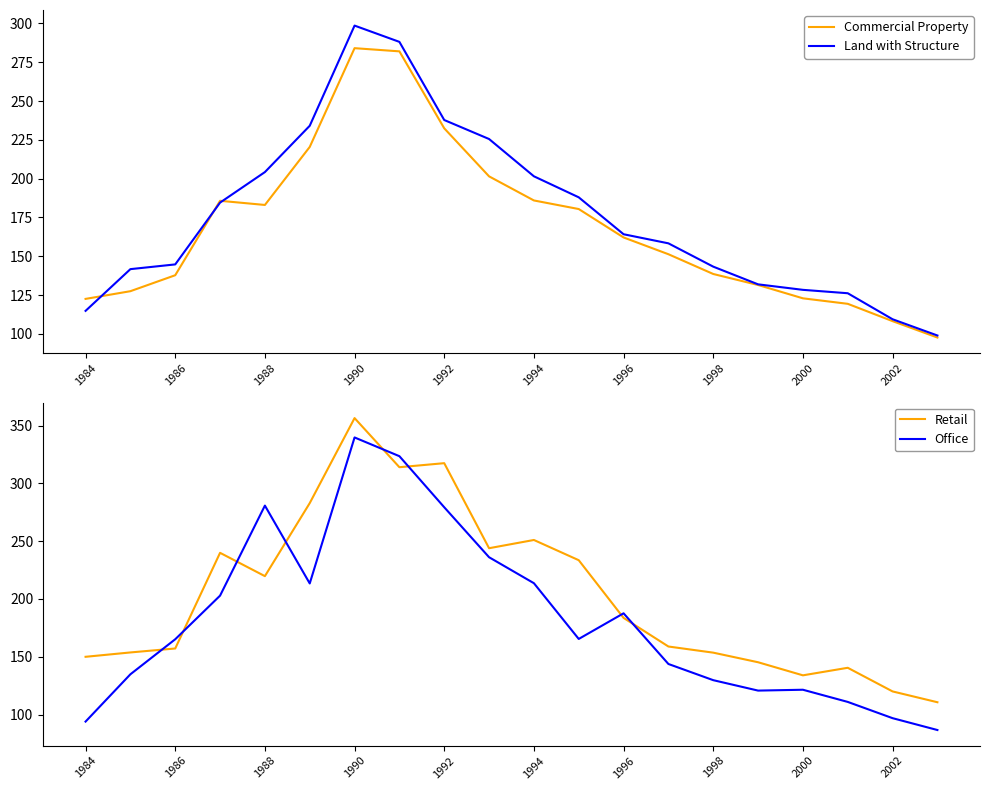

What is the total value across all series at 11?

767.3